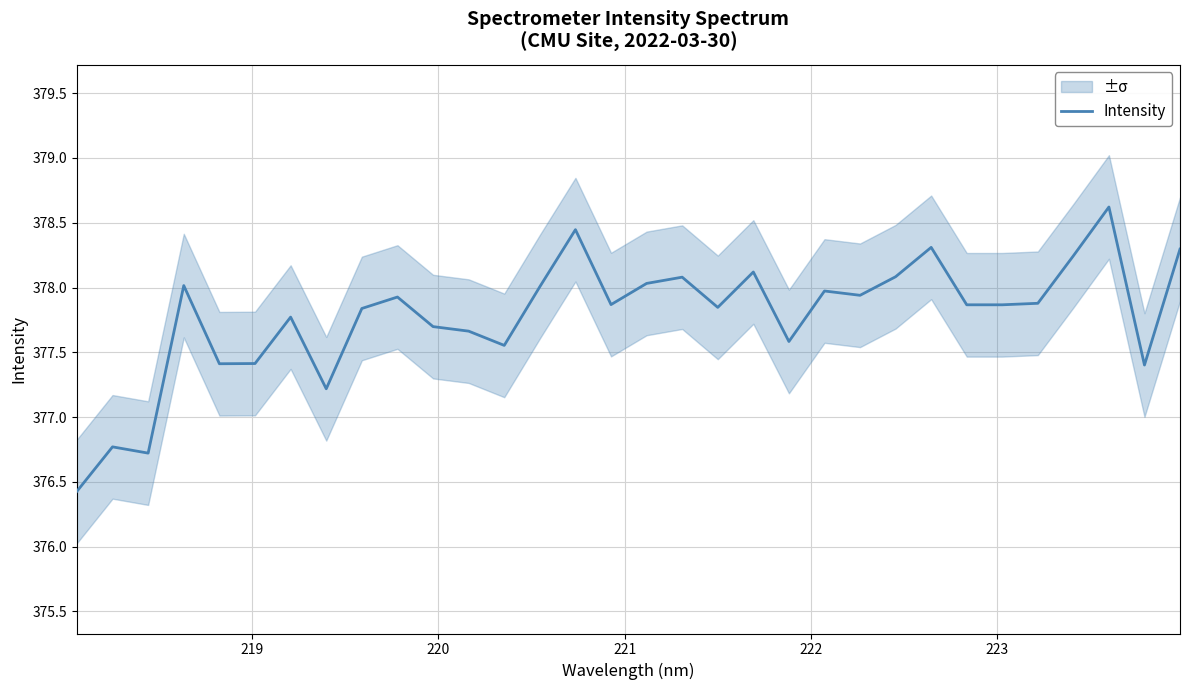

What is the maximum value for Intensity?

378.6